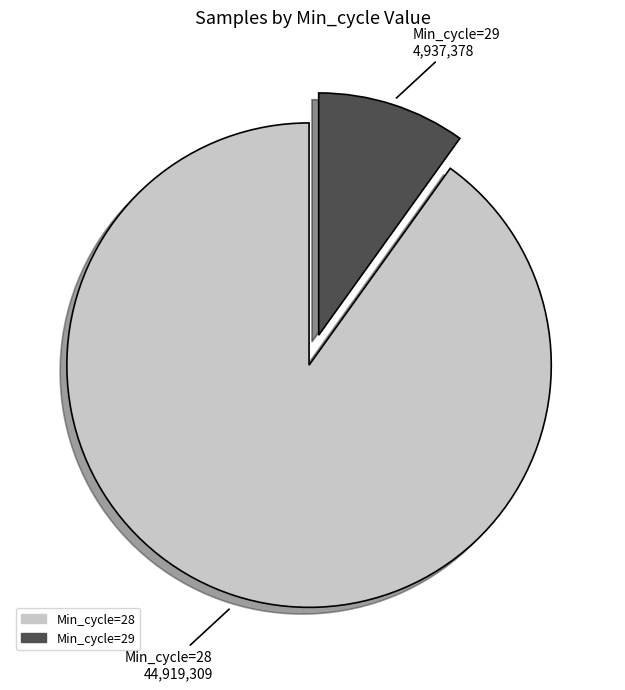

Is there any slice that represents more than half of the pie?

Yes